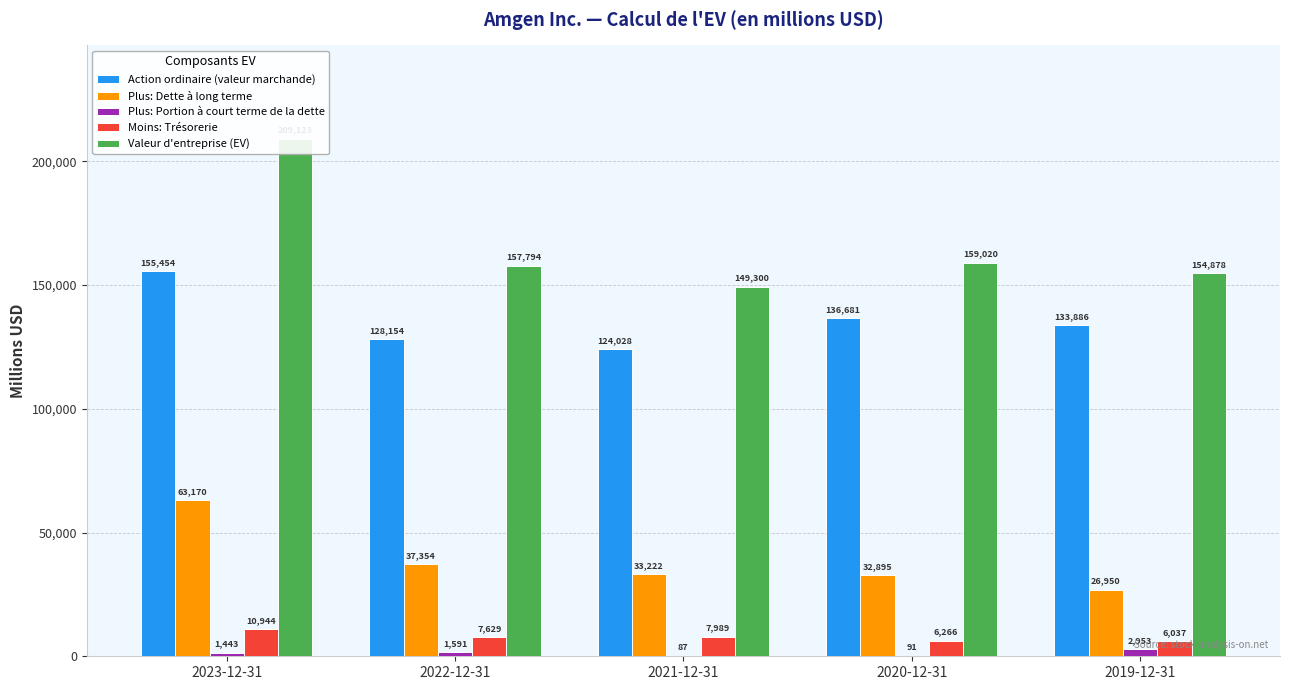

At which category does the chart reach its peak across all series?

2023-12-31